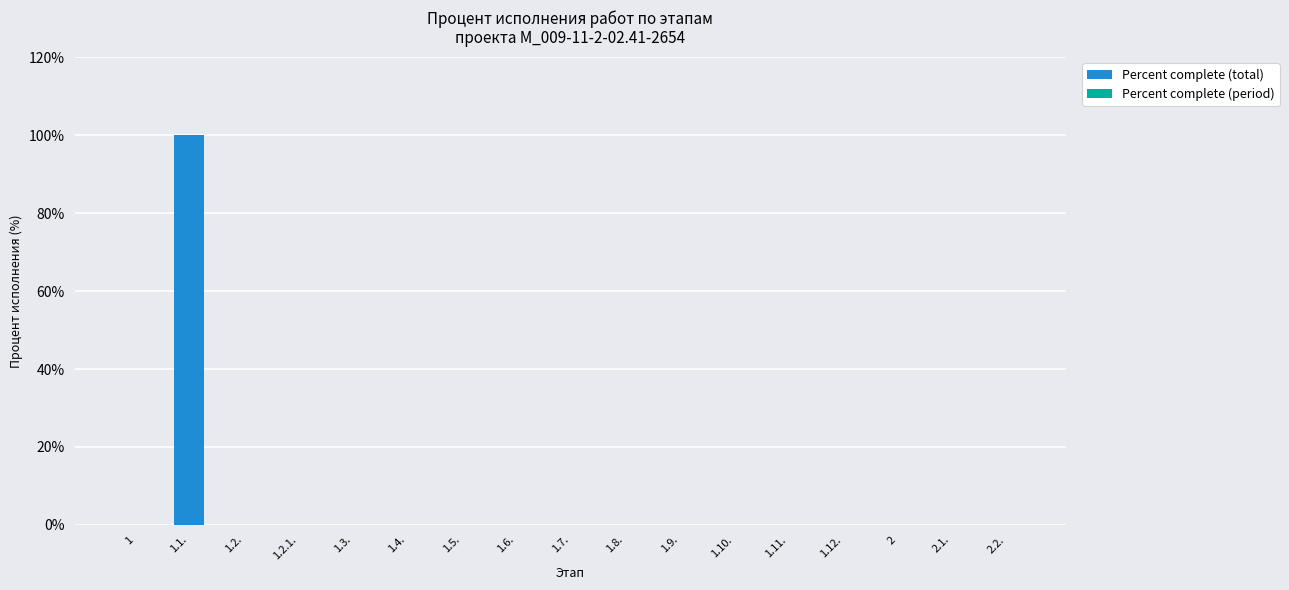

What is the greatest value displayed?

100